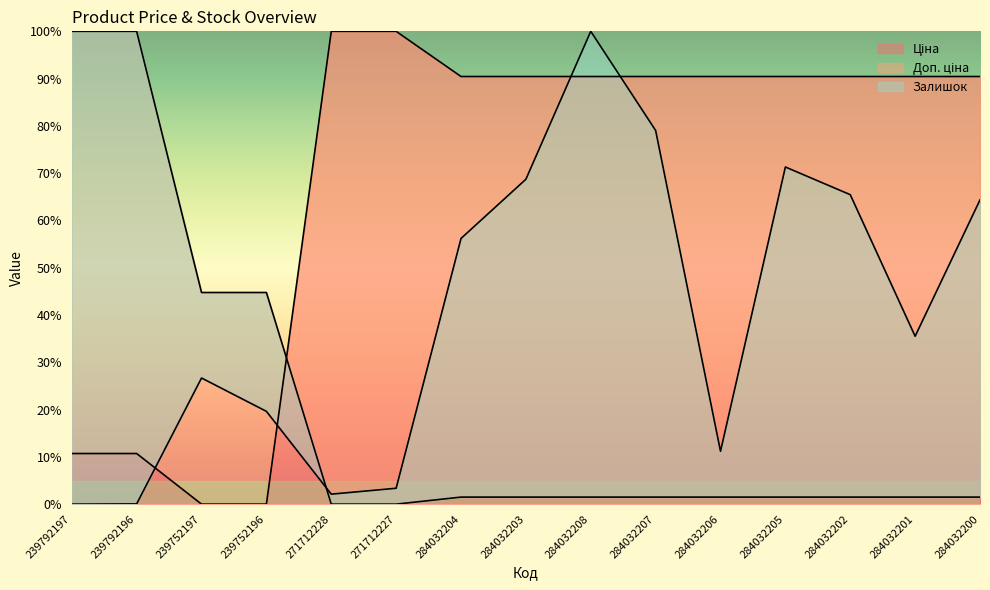

How many times do Доп. ціна and Залишок cross each other?

1